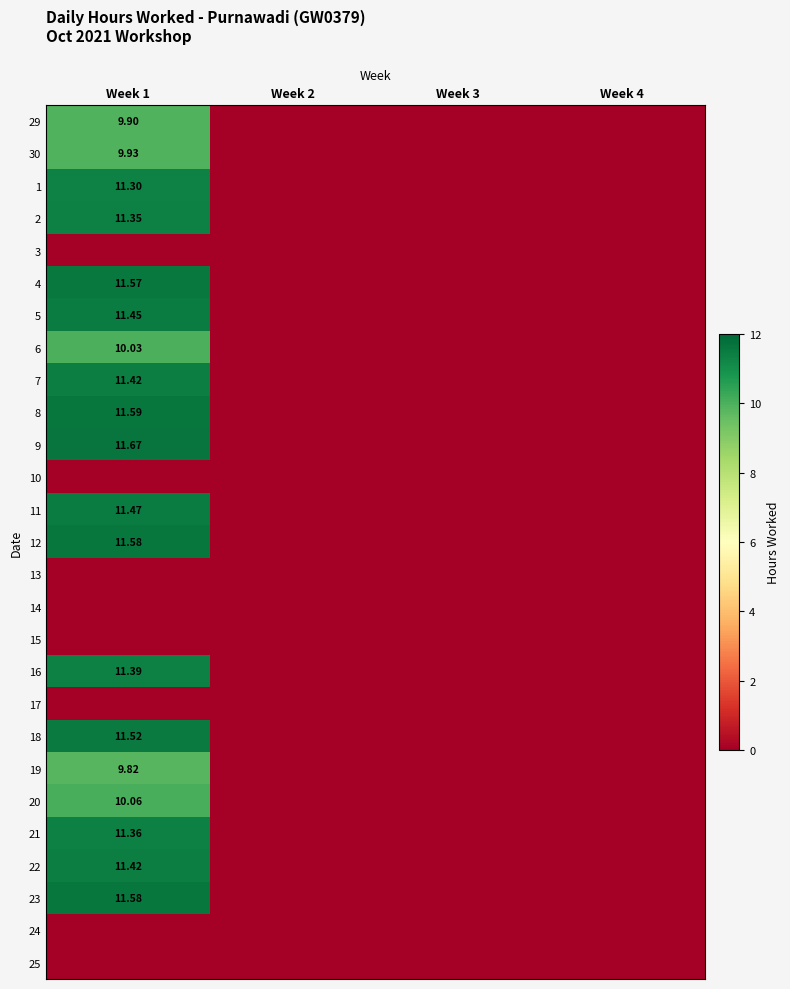

What is the difference between the 7 values at Week 1 and Week 4?

11.4